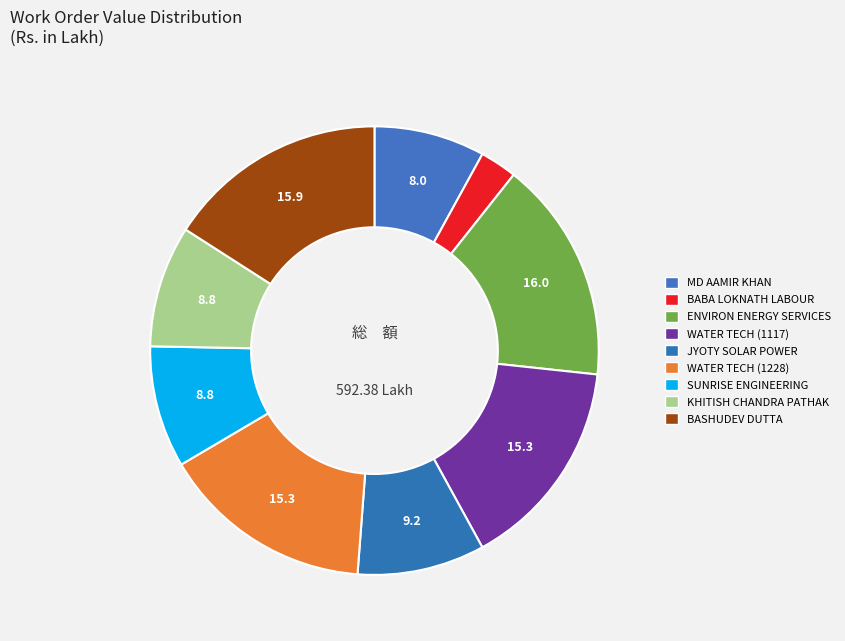

How many slices are in this pie chart?

9